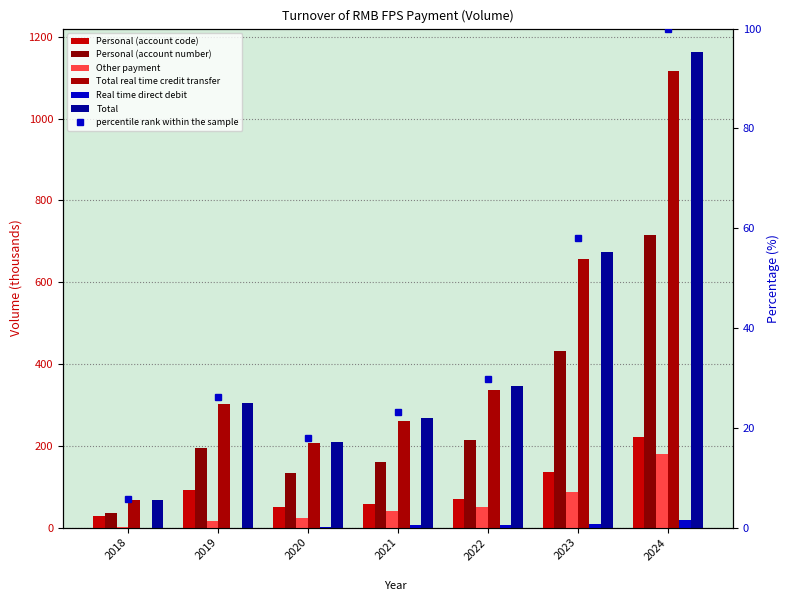

What is the total value across all series at 2022?

708.9